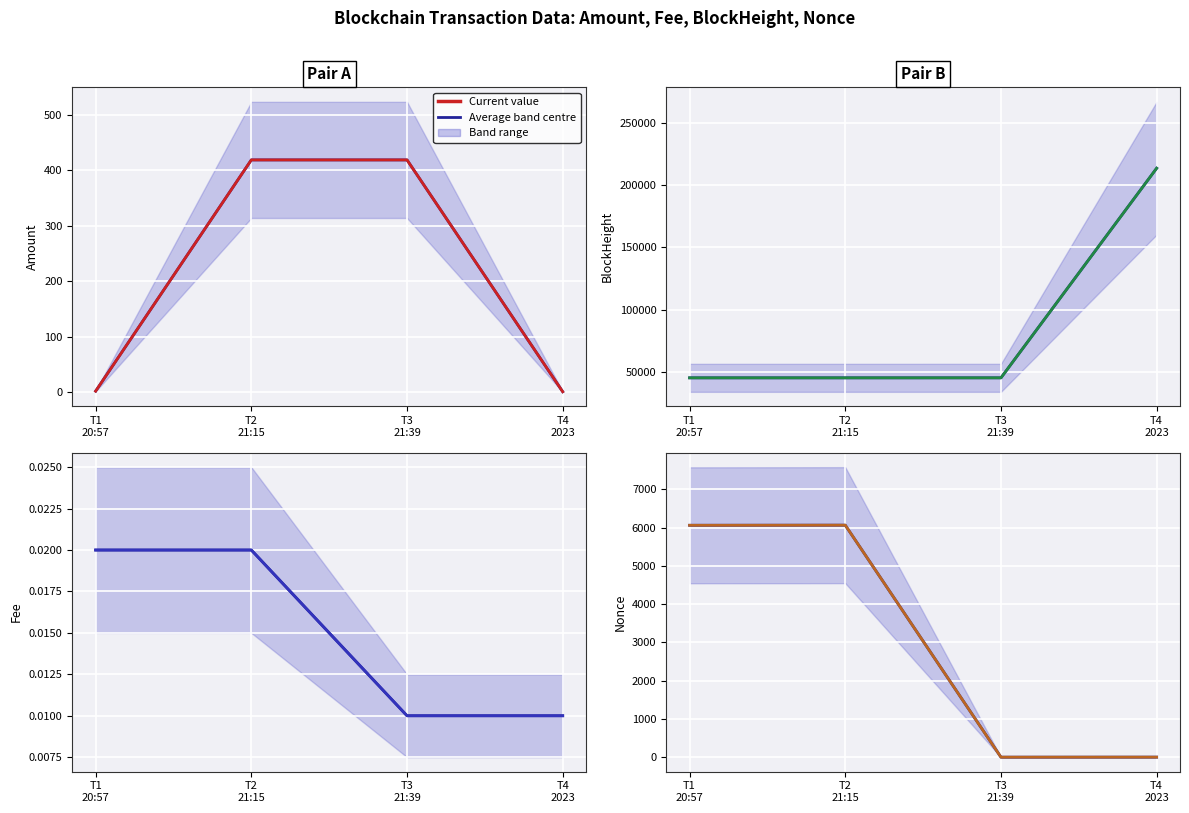

Is the value of Nonce at T4 2023 greater than the value of Amount at T1 20:57?

No